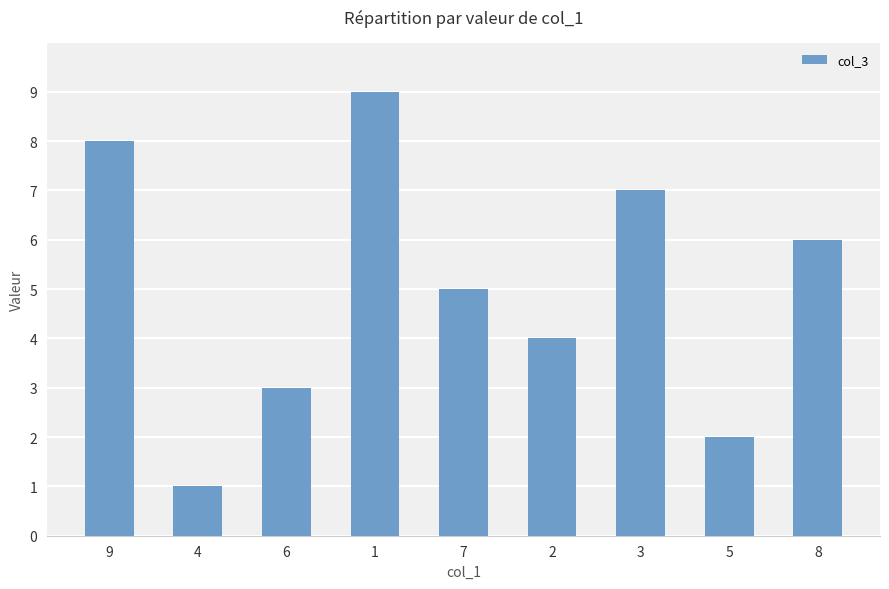

List the labels in order of value, largest first.

1, 9, 3, 8, 7, 2, 6, 5, 4